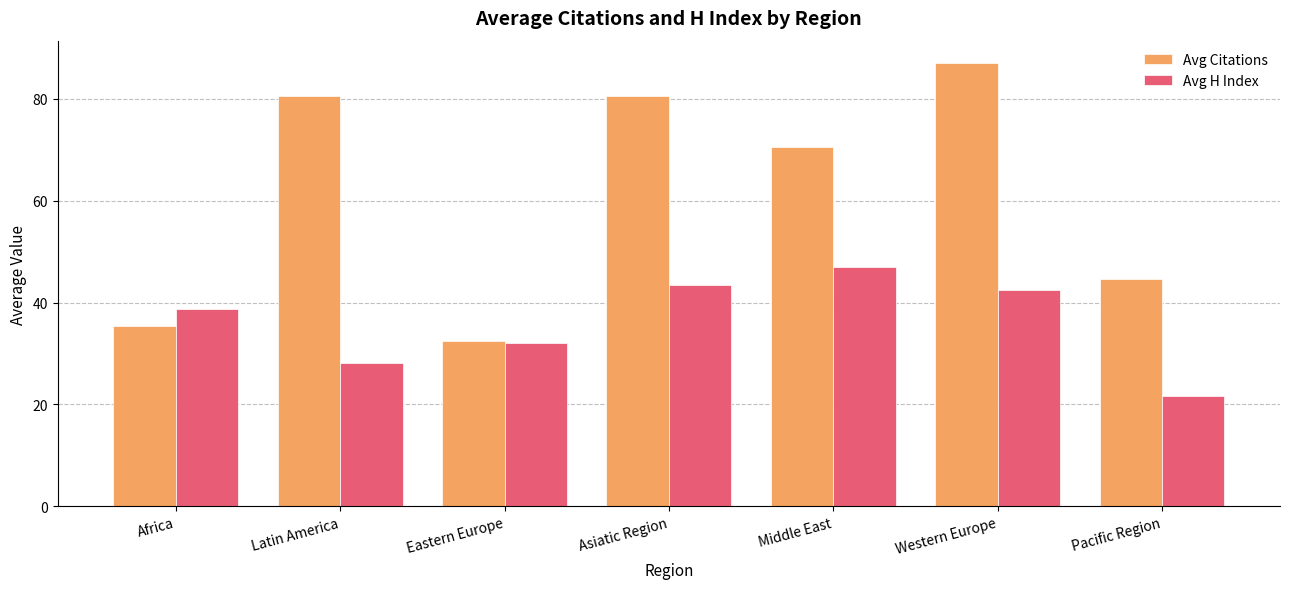

List the series in order of their peak value, highest first.

Avg Citations, Avg H Index